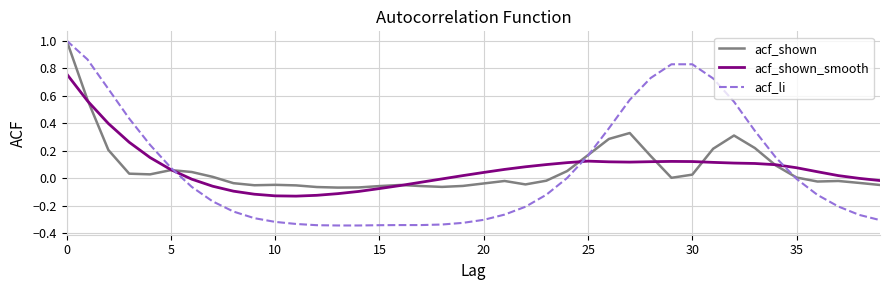

Which series has the widest spread of values?

acf_li